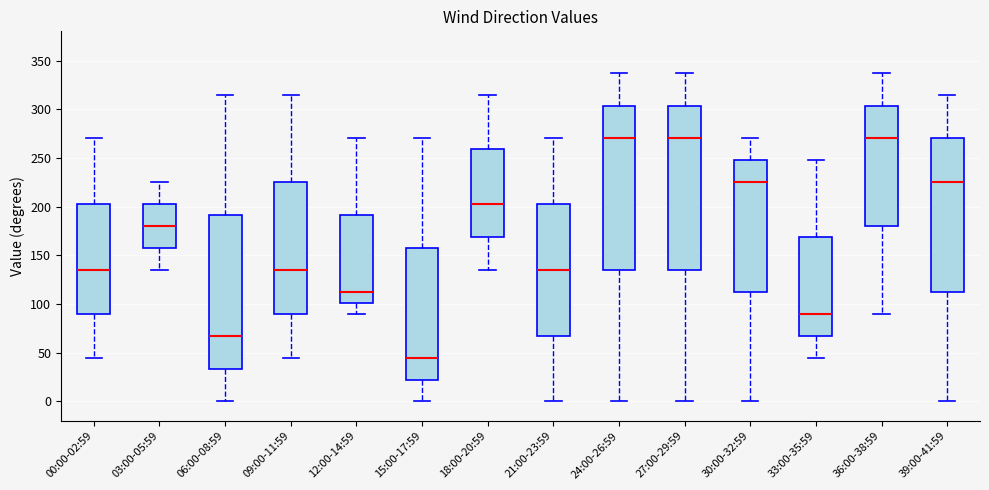

Where is the upper edge of the box for 21:00-23:59 on the y-axis? The values are not printed on the chart, so give them approximately, as read against the axis.

205